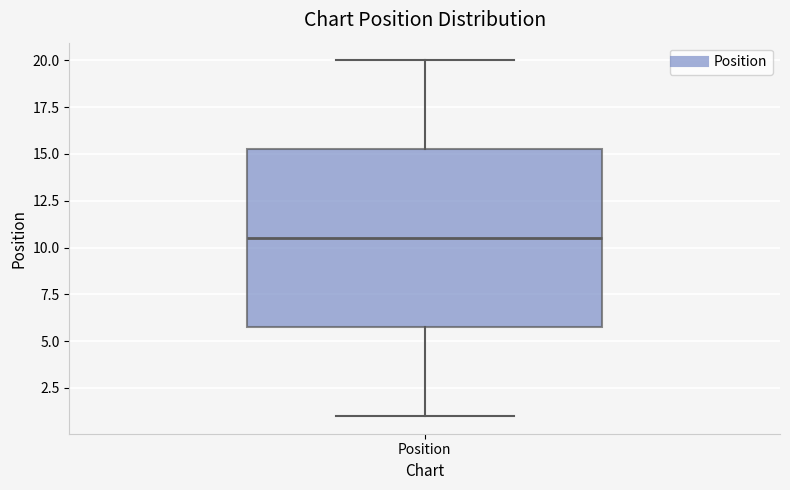

Read this box plot against the y-axis: the position of the median line, the range covered by the box, and the ends of both whiskers. The values are not printed on the chart, so give them approximately, as read against the axis.

median 10.5, box 6.0 to 15.5, whiskers 1.0 to 20.0